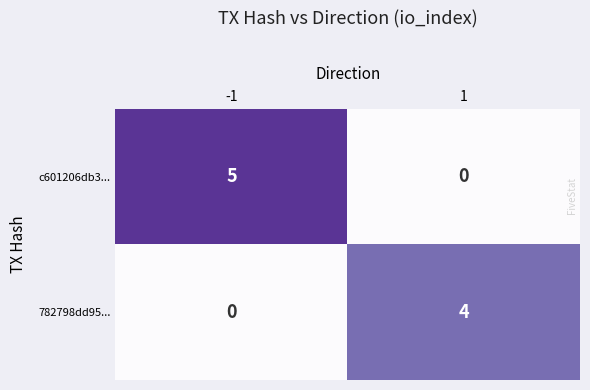

List the series in order of their overall mean, lowest first.

782798dd95..., c601206db3...